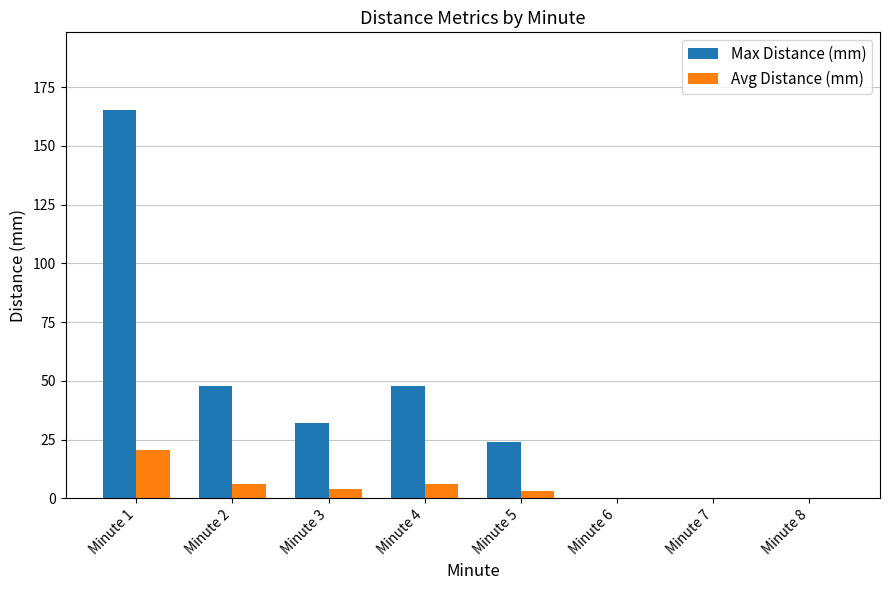

Which series changed the most between Minute 3 and Minute 4?

Max Distance (mm)